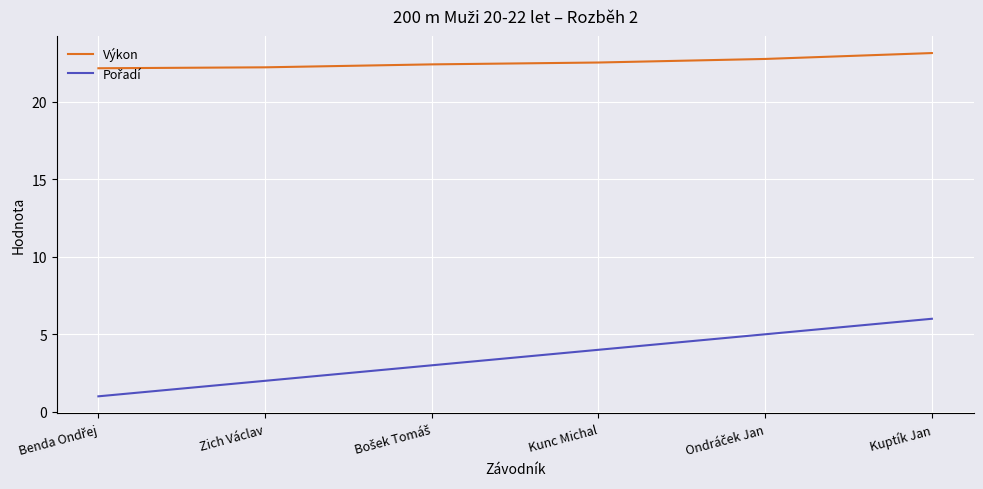

What is the difference between the maximum and minimum values in the Výkon series?

1.0